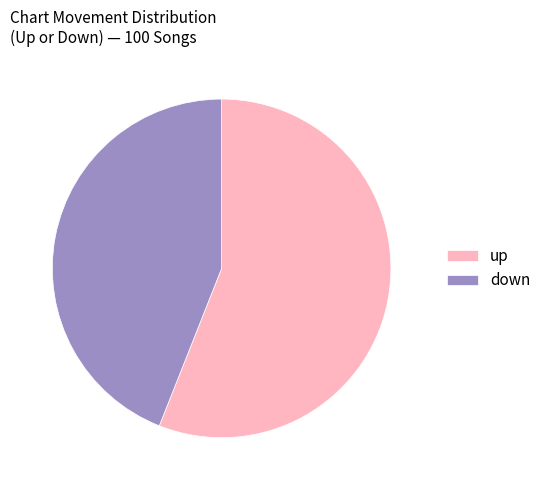

Is it true that down is 44% of the pie?

True